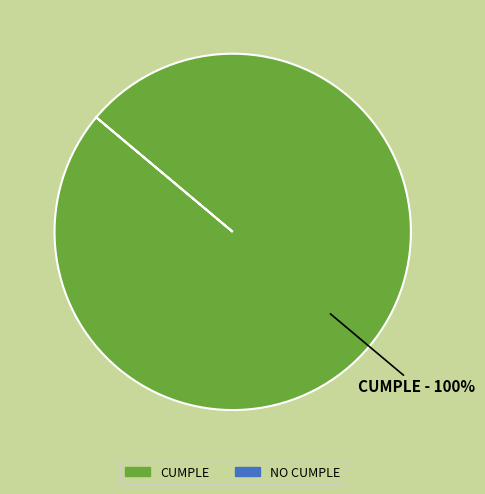

Is there a majority slice in this chart?

Yes